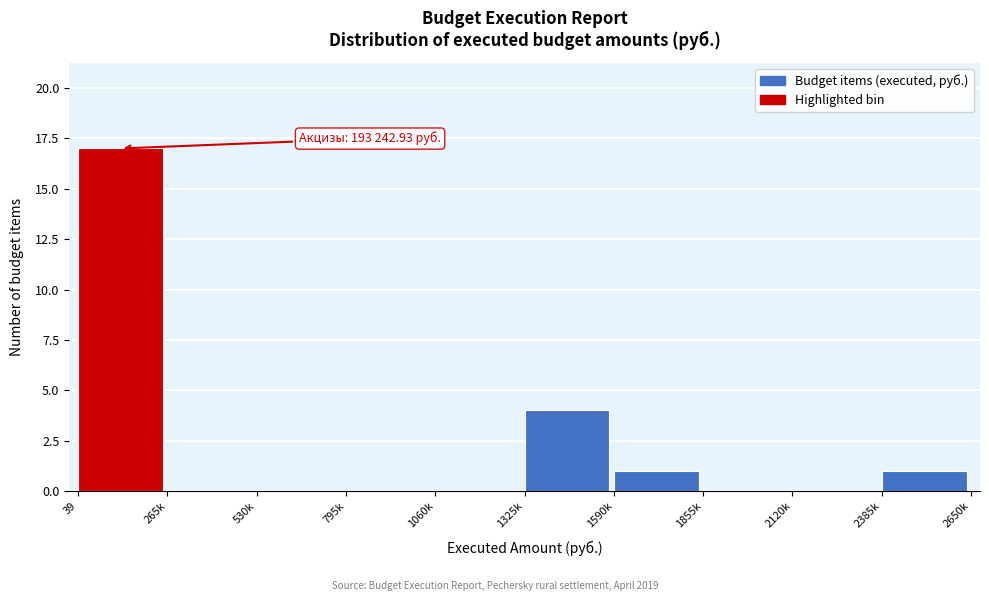

Reading left to right, list all the values displayed in this chart.

39=17	265k=0	530k=0	795k=0	1060k=0	1325k=4	1590k=1	1855k=0	2120k=0	2385k=1